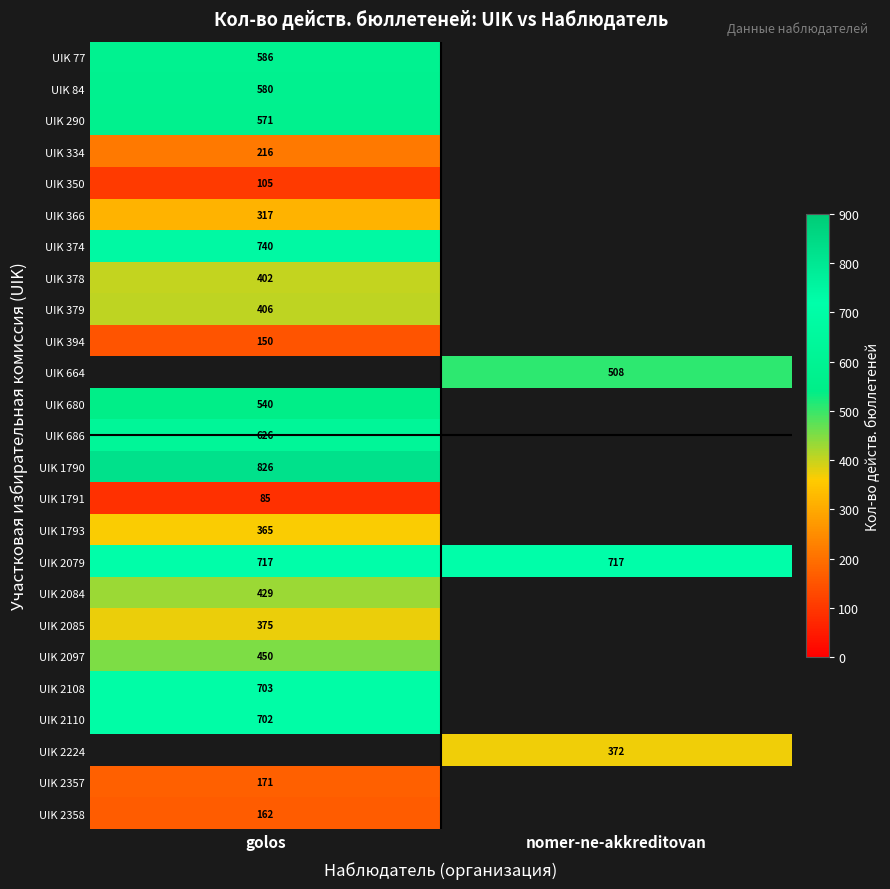

Is the value of UIK 1790 at golos greater than the value of UIK 2079 at golos?

Yes